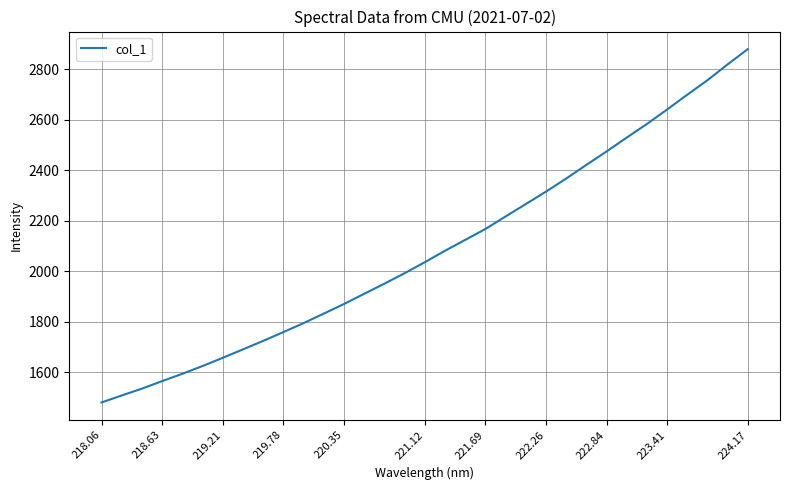

What is the greatest value displayed?

2878.9